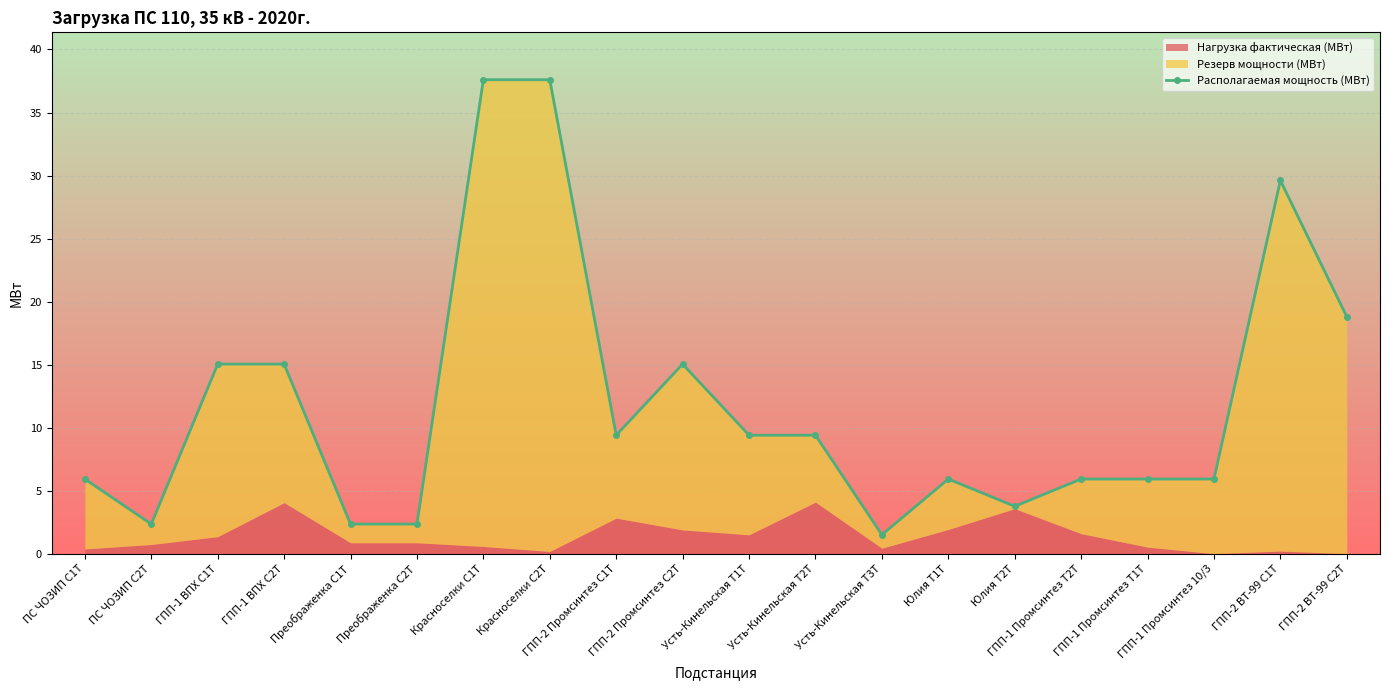

How many lines are shown in the chart?

1